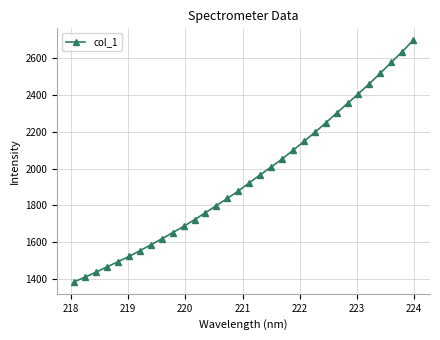

What is the value of the 31st point from the left?

2632.9